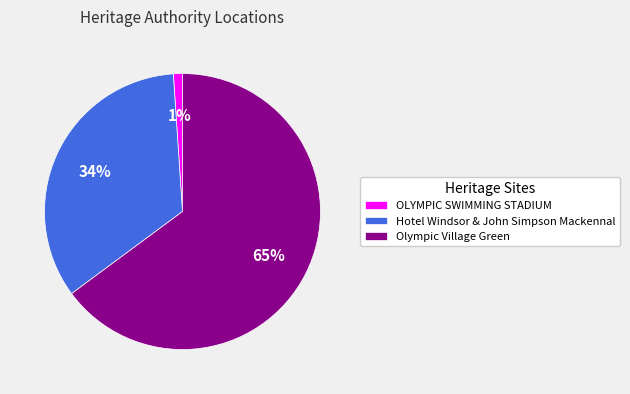

Which category has the smallest portion of the pie?

OLYMPIC SWIMMING STADIUM